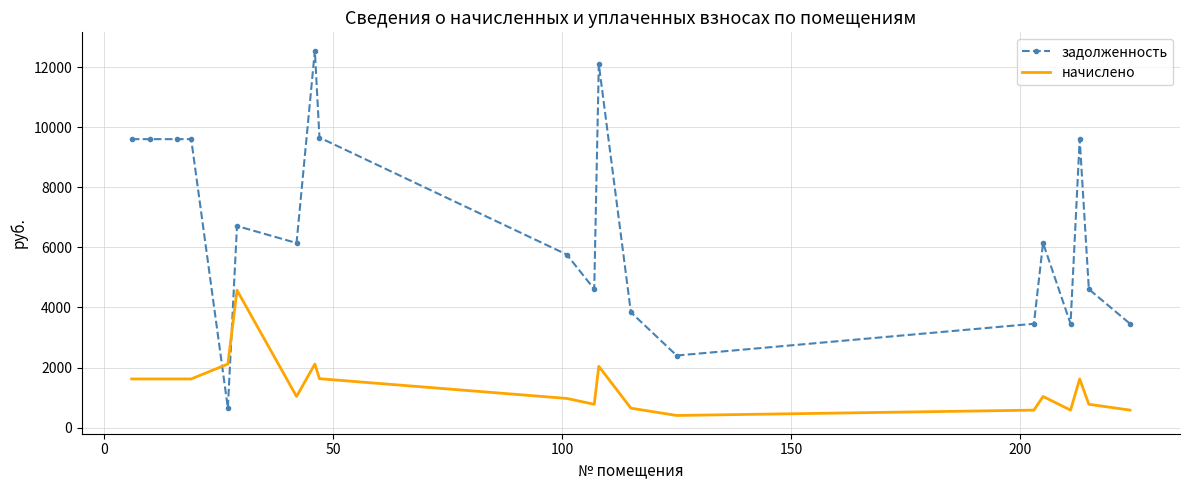

How many times do начислено and задолженность cross each other?

2